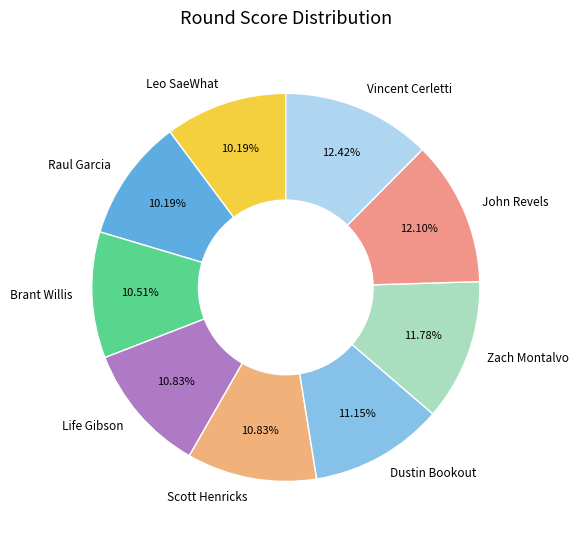

Between John Revels and Dustin Bookout, which is larger?

John Revels